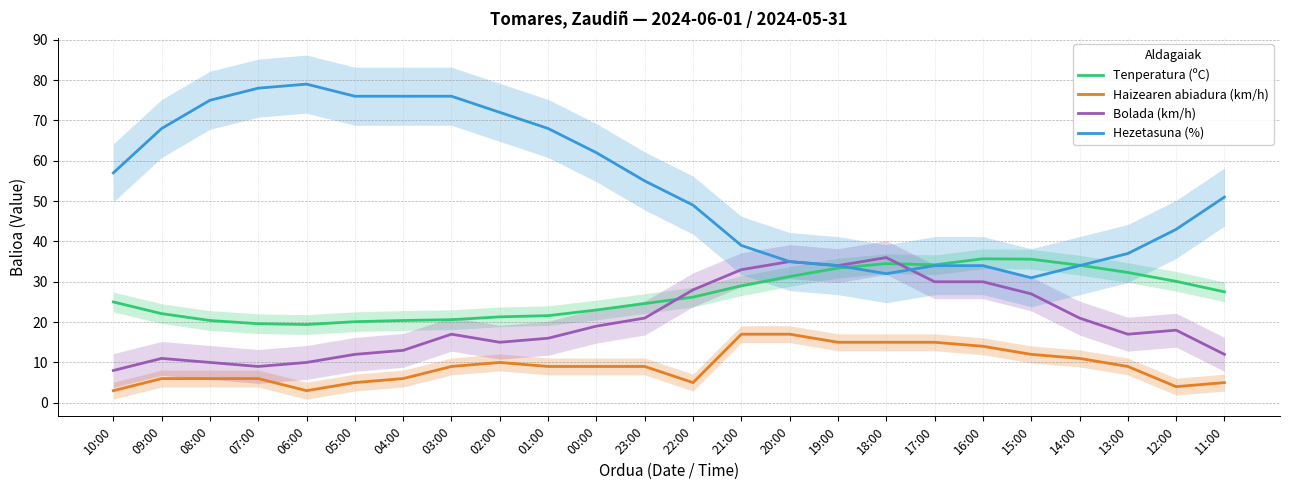

Between 04:00 and 01:00, which series saw the biggest shift?

Hezetasuna (%)